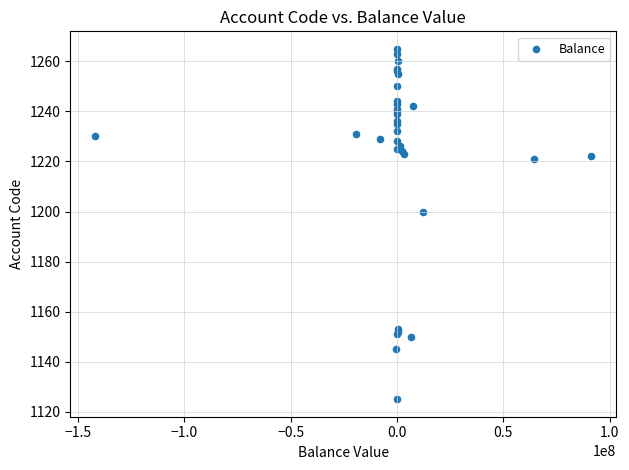

What Y value in the scatter plot is closest to 1195?

1200